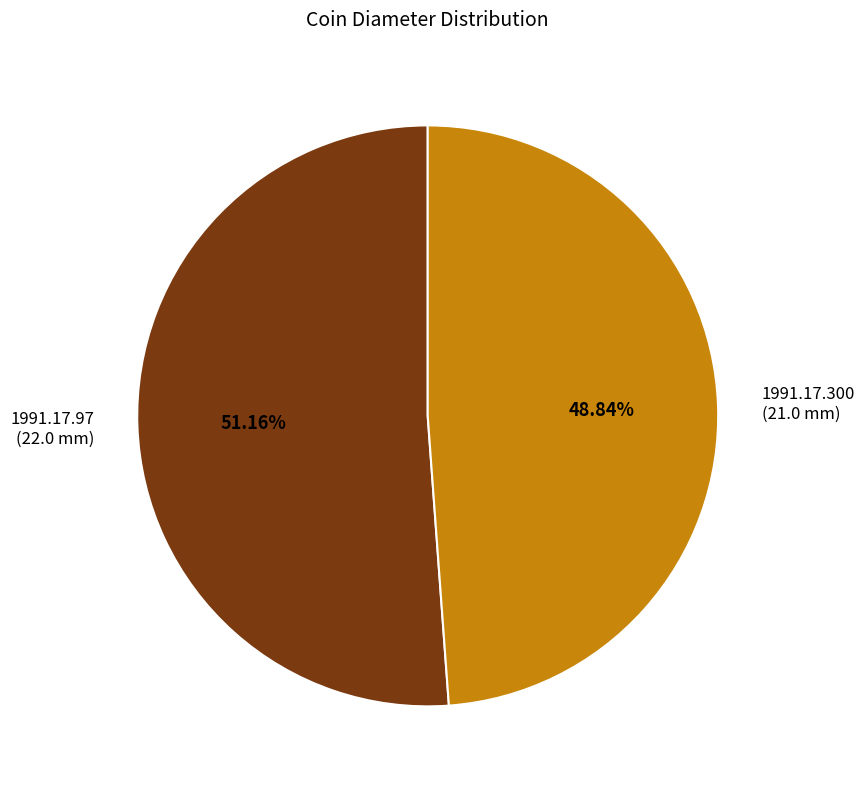

Which slice is the smallest?

1991.17.300